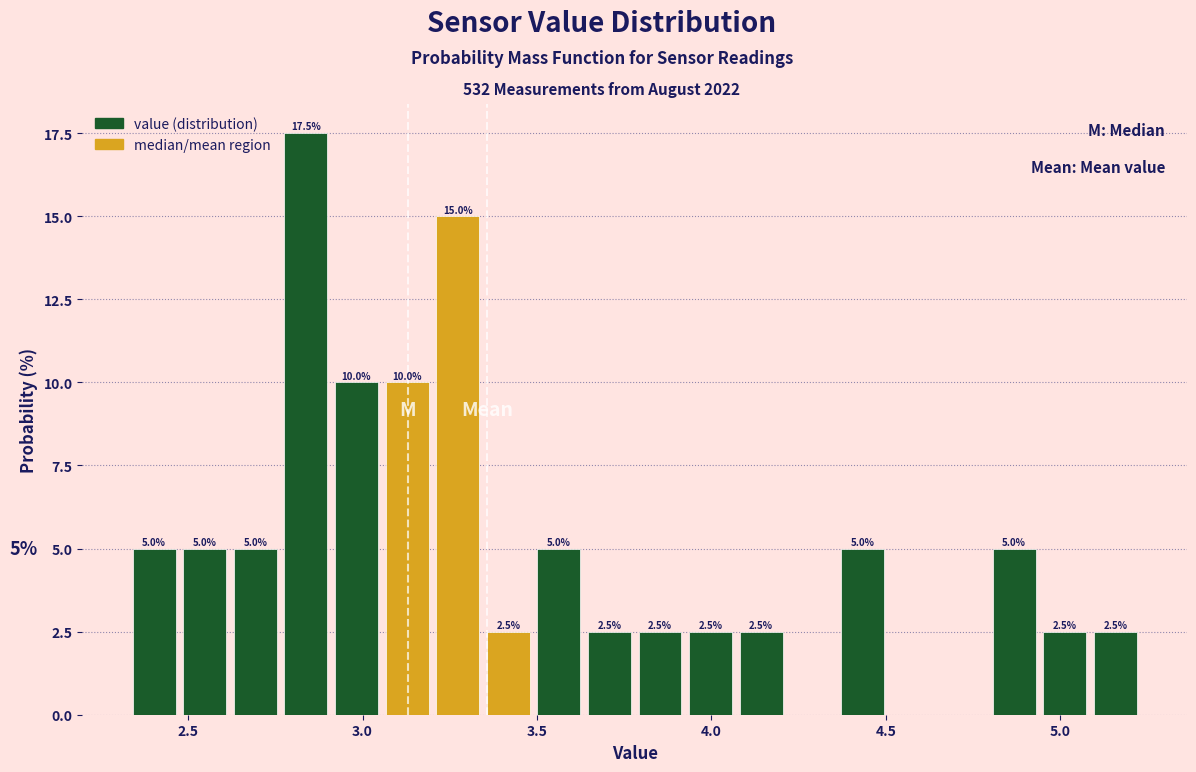

Read against the x-axis, roughly where is the centre of the tallest bar?

2.85